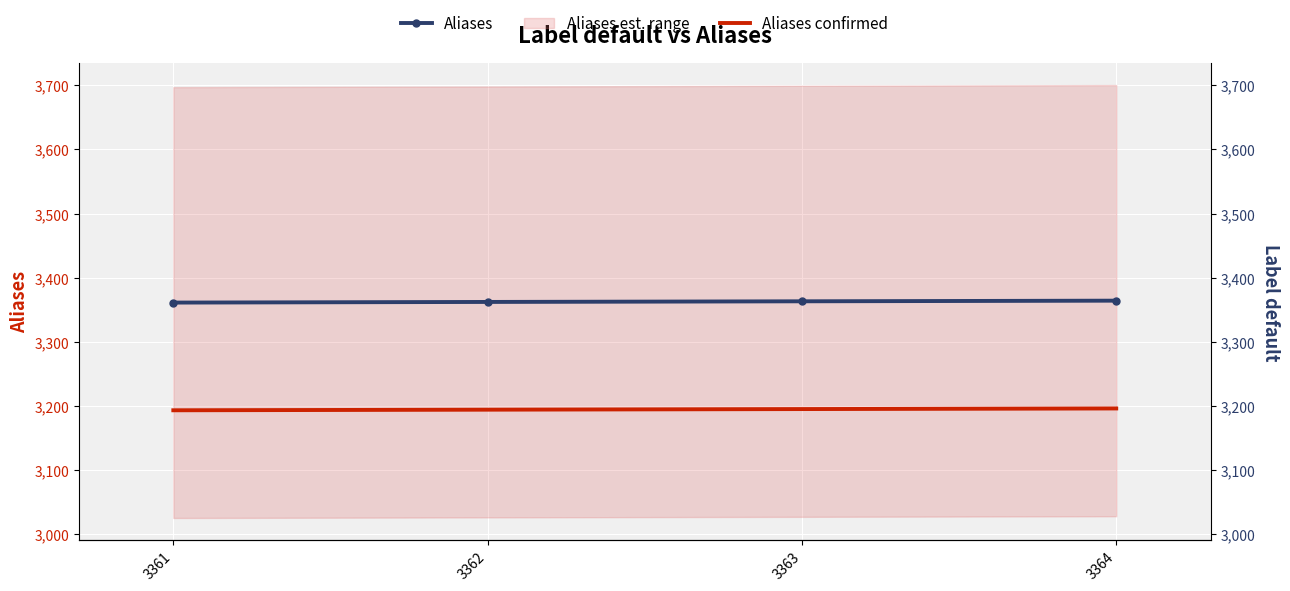

Is the value of Aliases at 3361 greater than the value of Aliases confirmed at 3361?

Yes